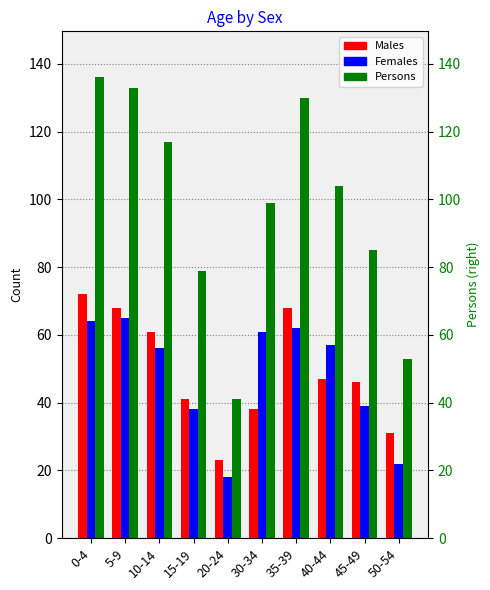

What is the spread (max minus min) of values at 30-34?

61